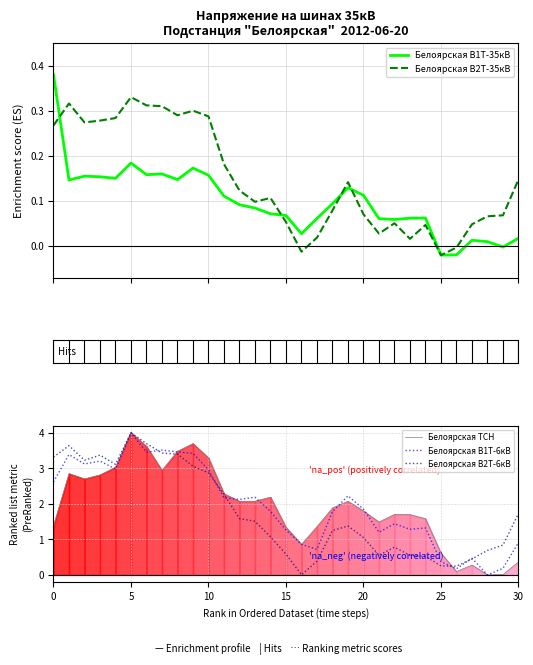

How many intersections are there between Белоярская ТСН and Белоярская В2Т-6кВ?

2